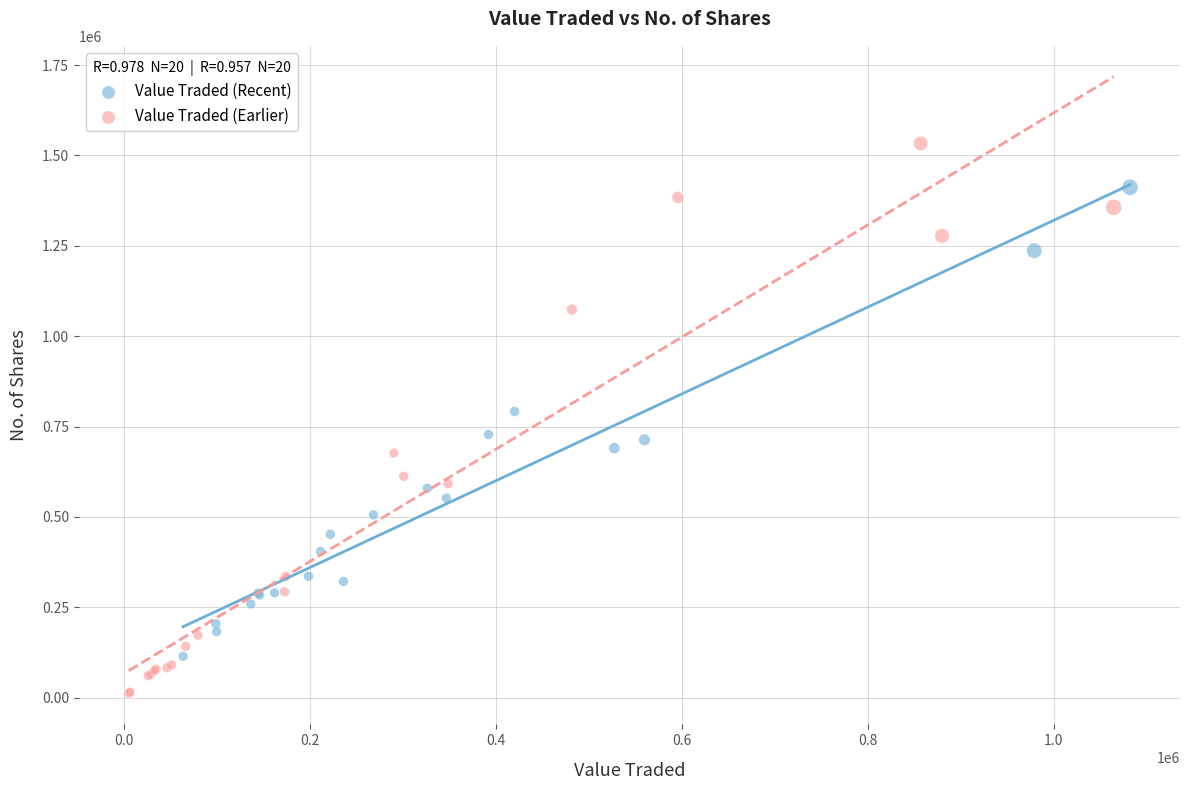

What are all the series names shown in the legend?

Value Traded (Recent), Value Traded (Earlier)